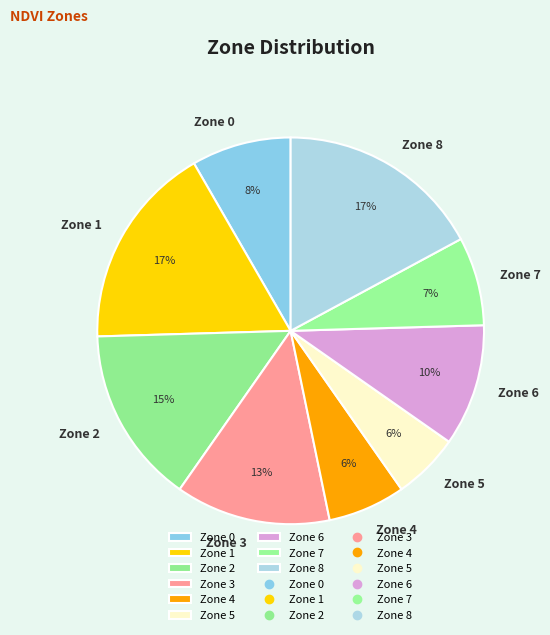

Which has a higher value, Zone 8 or Zone 3?

Zone 8